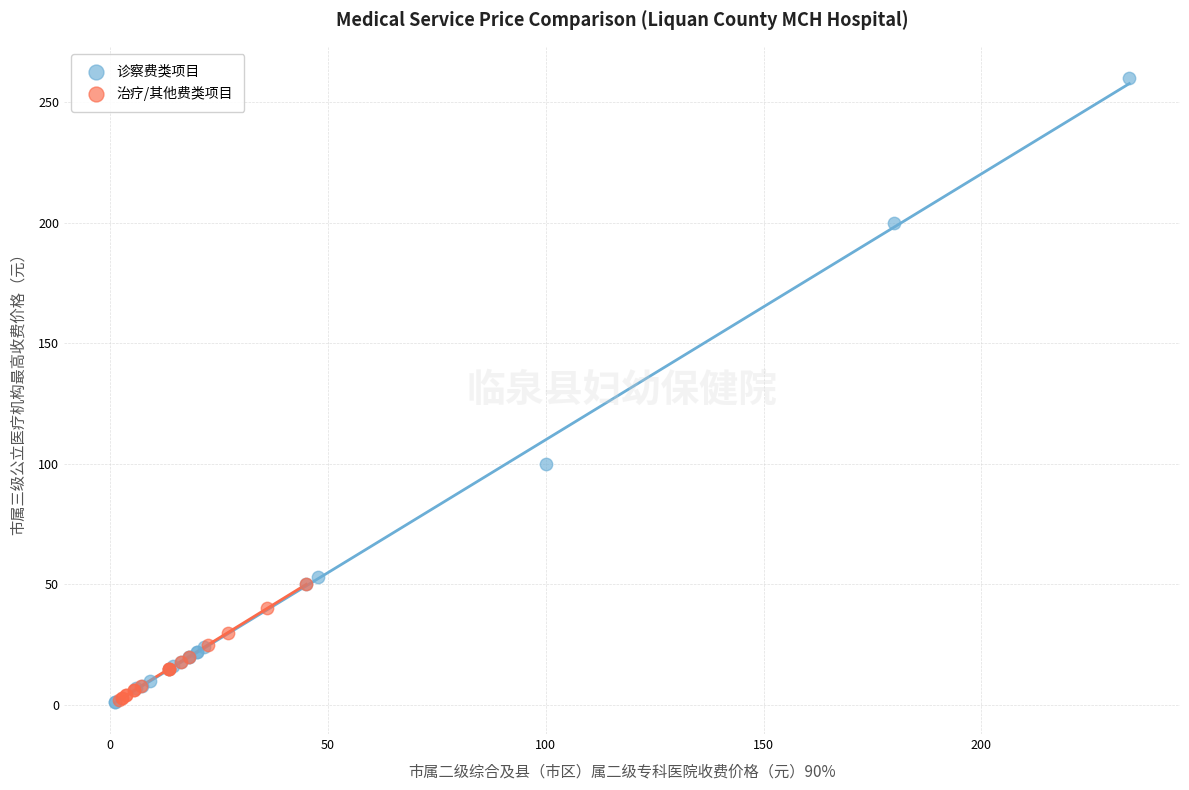

Which series has the largest Y range (max minus min)?

诊察费类项目